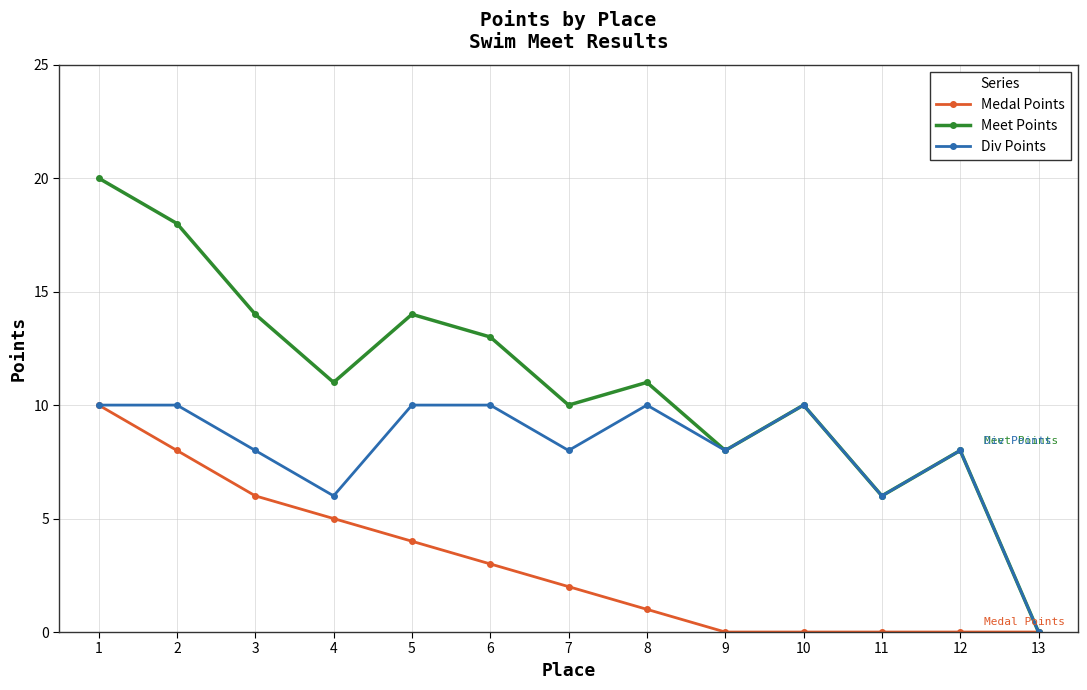

How many interior local valleys does the Div Points series have?

4